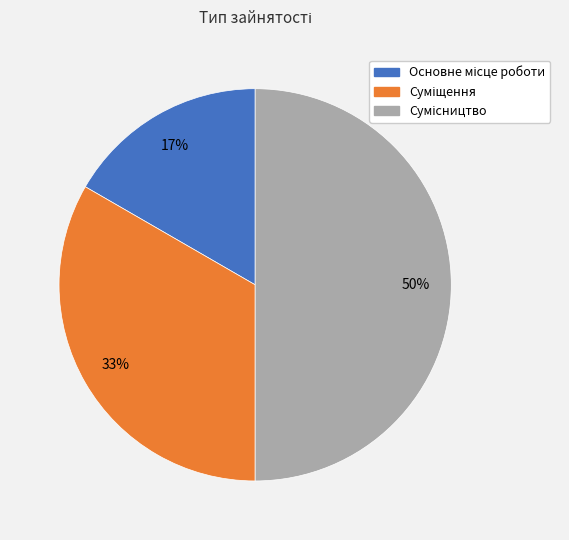

To the nearest percent, what is the average slice percentage?

33%